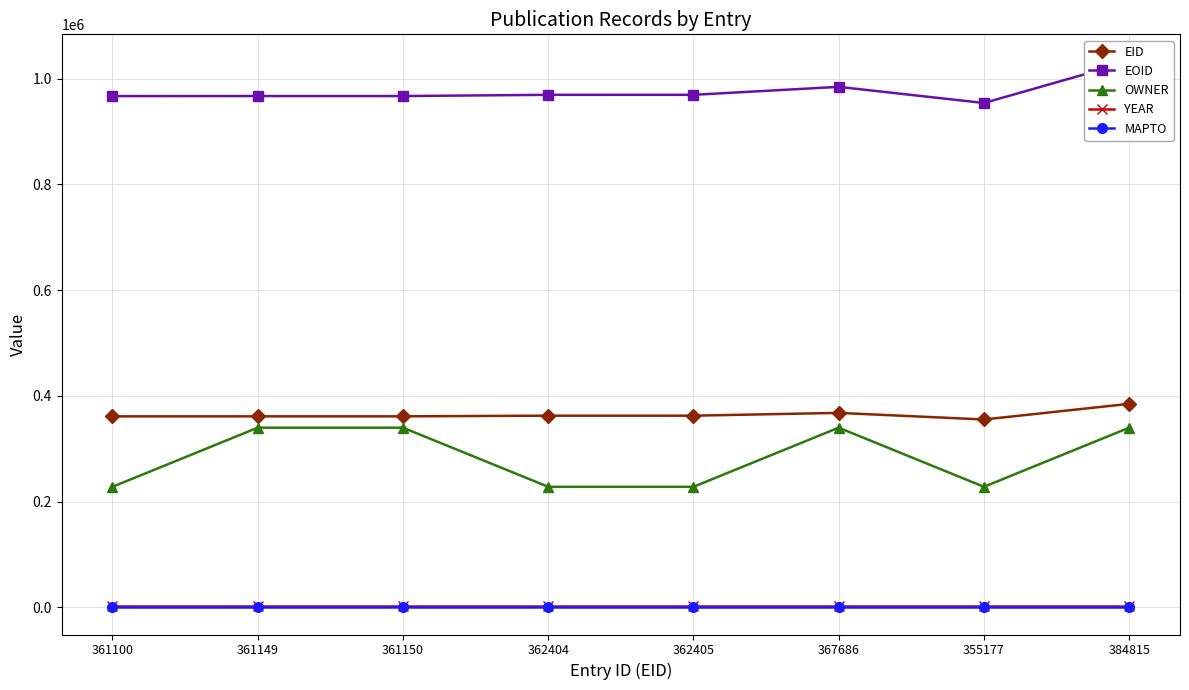

Reading left to right, extract all data points from this chart.

EID: 361100=361100	361149=361149	361150=361150	362404=362404	362405=362405	367686=367686	355177=355177	384815=384815
EOID: 361100=967063	361149=967147	361150=967149	362404=969445	362405=969465	367686=984533	355177=953971	384815=1032279
OWNER: 361100=227845	361149=339686	361150=339686	362404=227845	362405=227845	367686=339686	355177=227845	384815=339686
YEAR: 361100=2019	361149=2019	361150=2019	362404=2019	362405=2019	367686=2019	355177=2019	384815=2019
MAPTO: 361100=0	361149=0	361150=0	362404=0	362405=0	367686=0	355177=0	384815=0